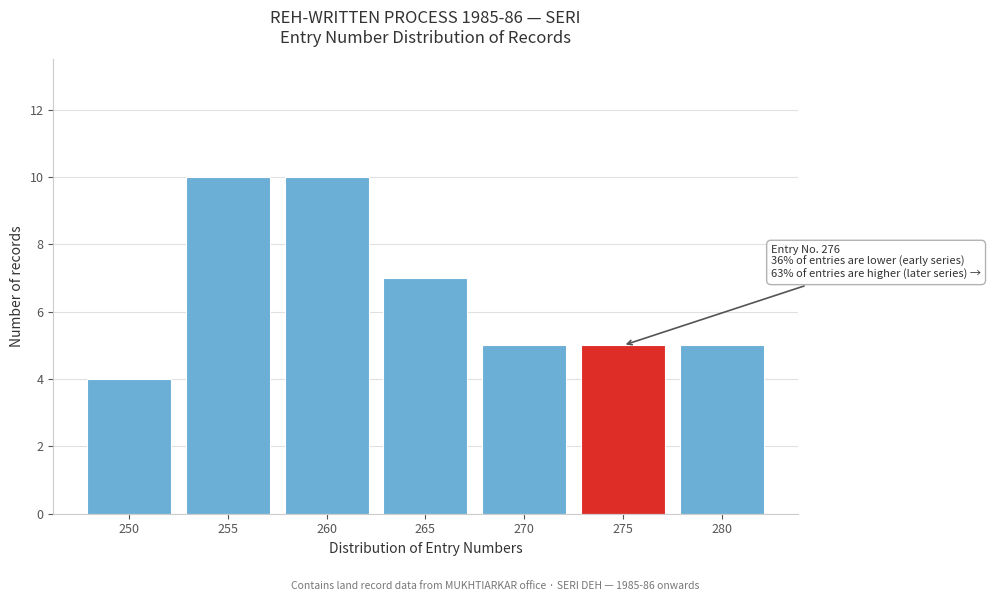

Reading left to right, list all the values displayed in this chart.

250=4	255=10	260=10	265=7	270=5	275=5	280=5